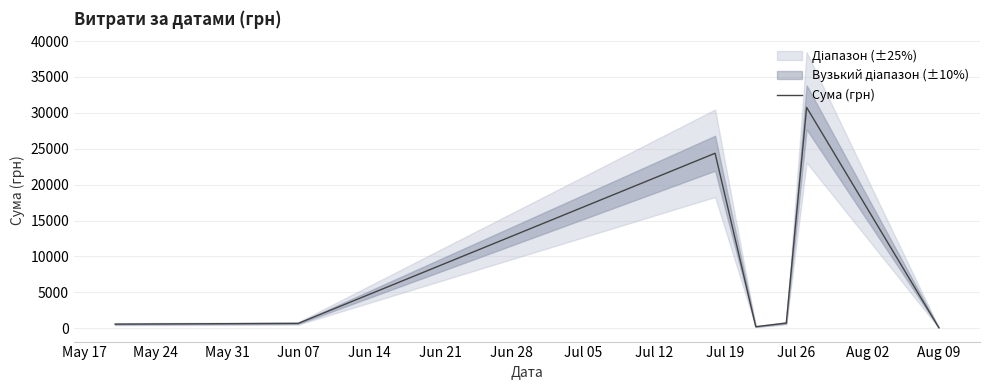

What is the maximum value for Сума (грн)?

30756.0